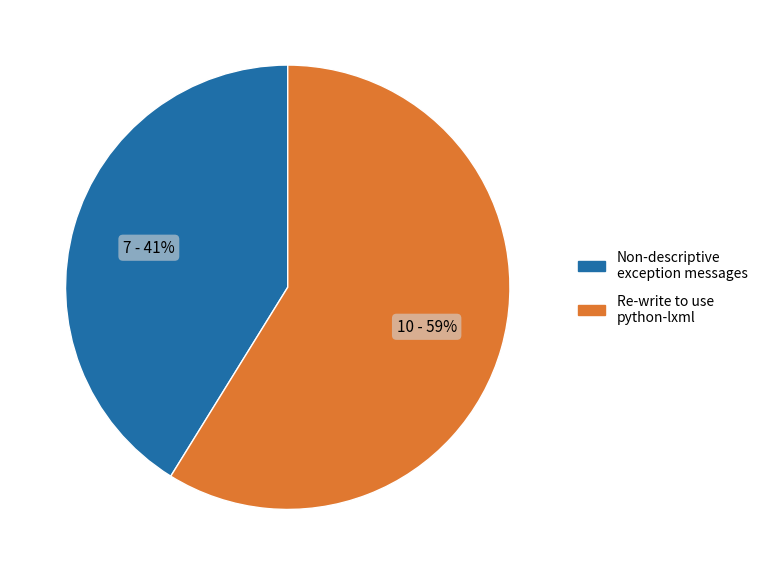

The Non-descriptive exception messages slice represents 41% of the pie. True or false?

True